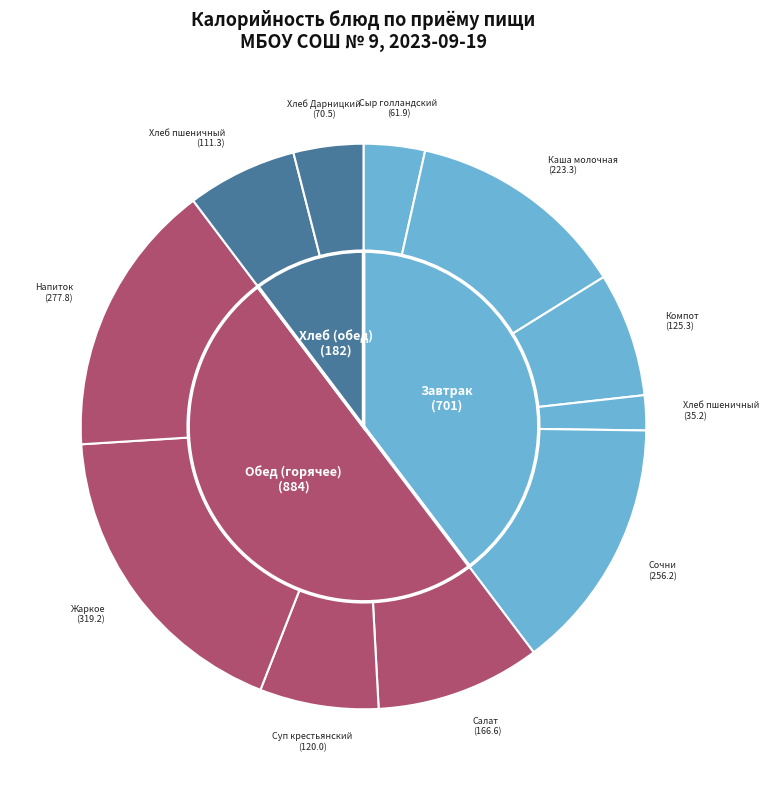

True or false: Жаркое по-деревенски accounts for 18% of the total.

True